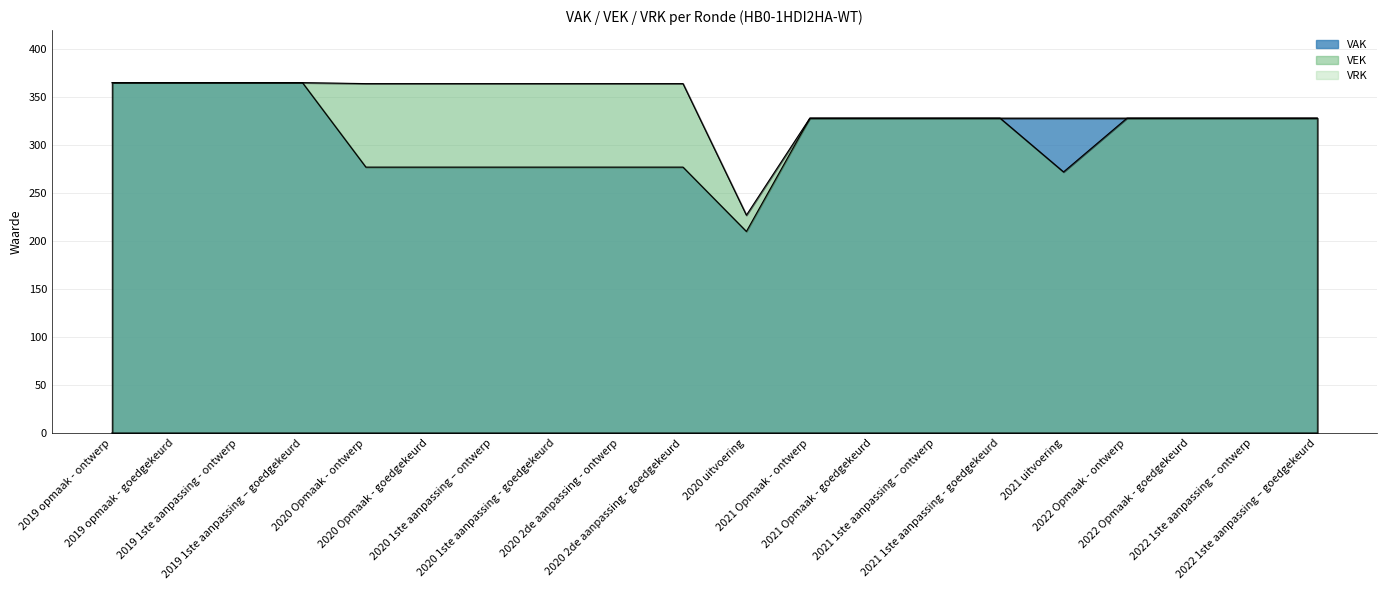

What position from the left is 2020 Opmaak - ontwerp?

5